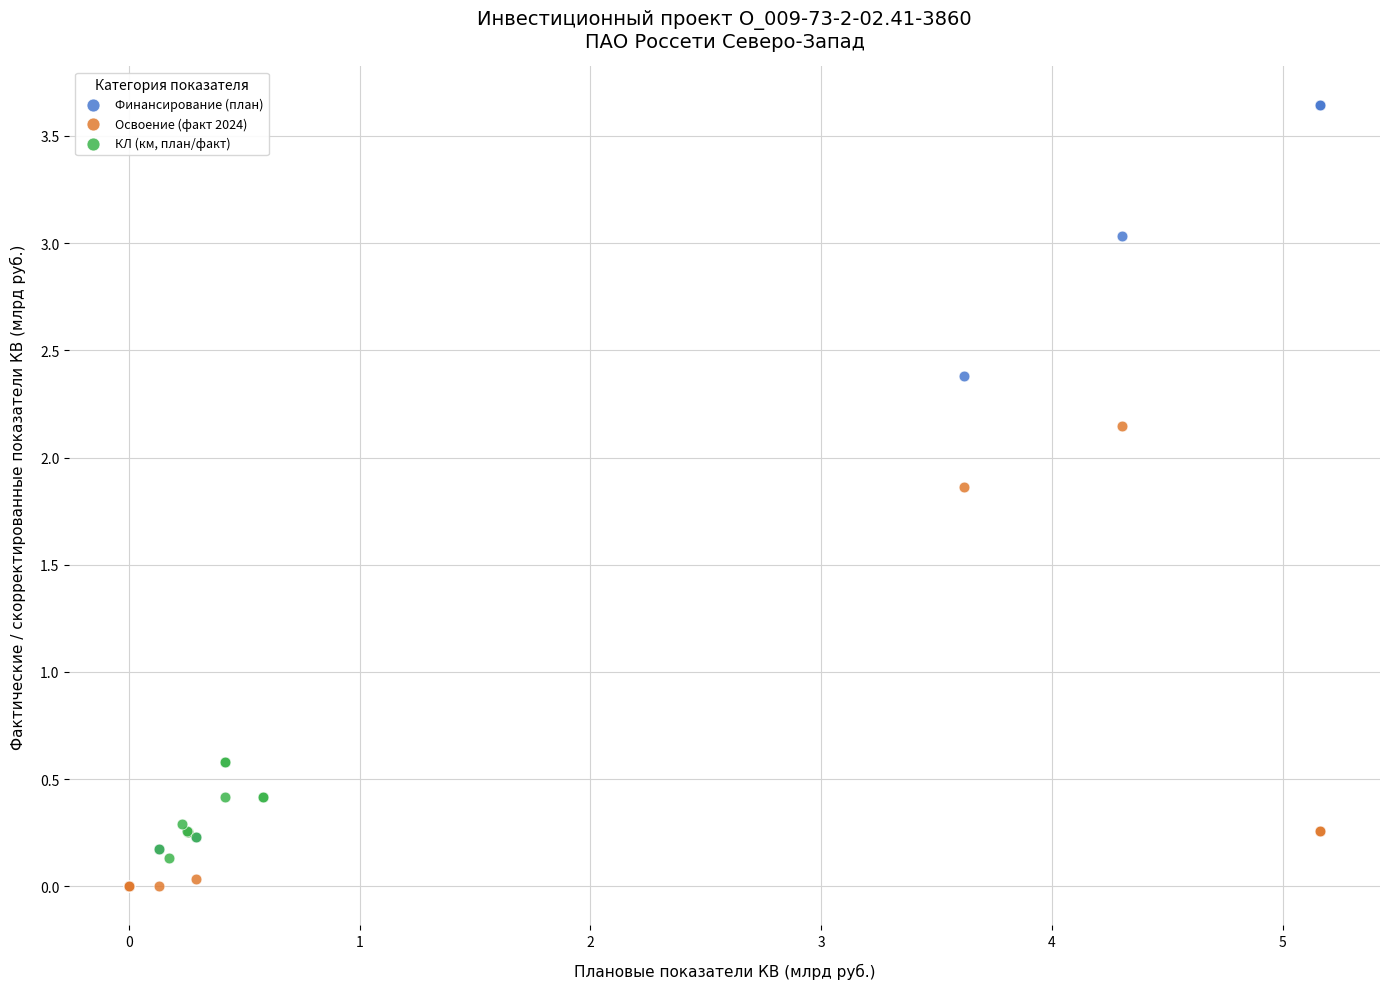

Which series has the largest Y range (max minus min)?

Финансирование (план)